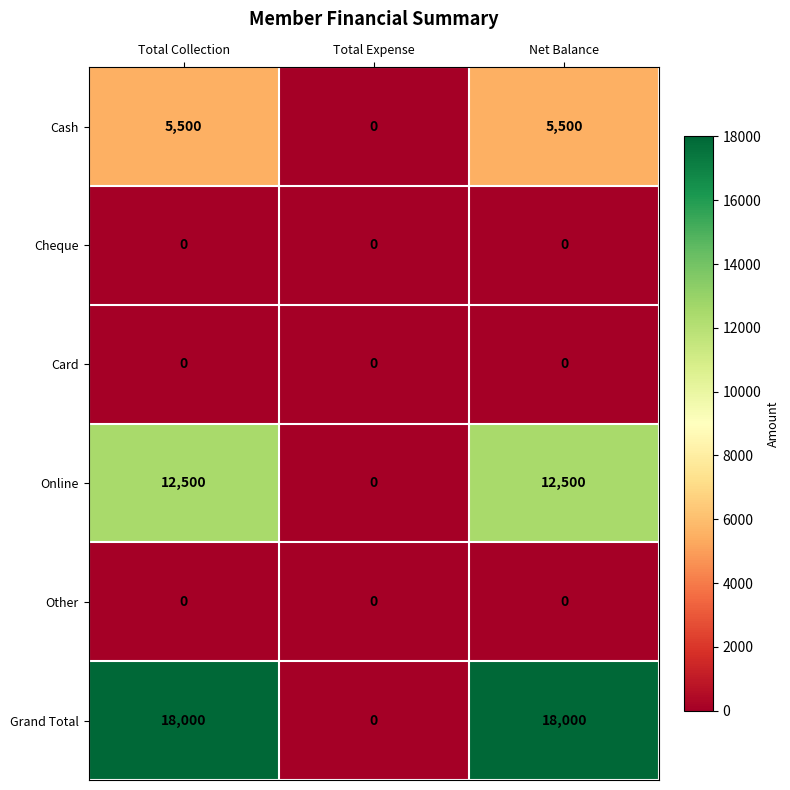

Is it true that Cheque equals 0 at Total Collection?

True